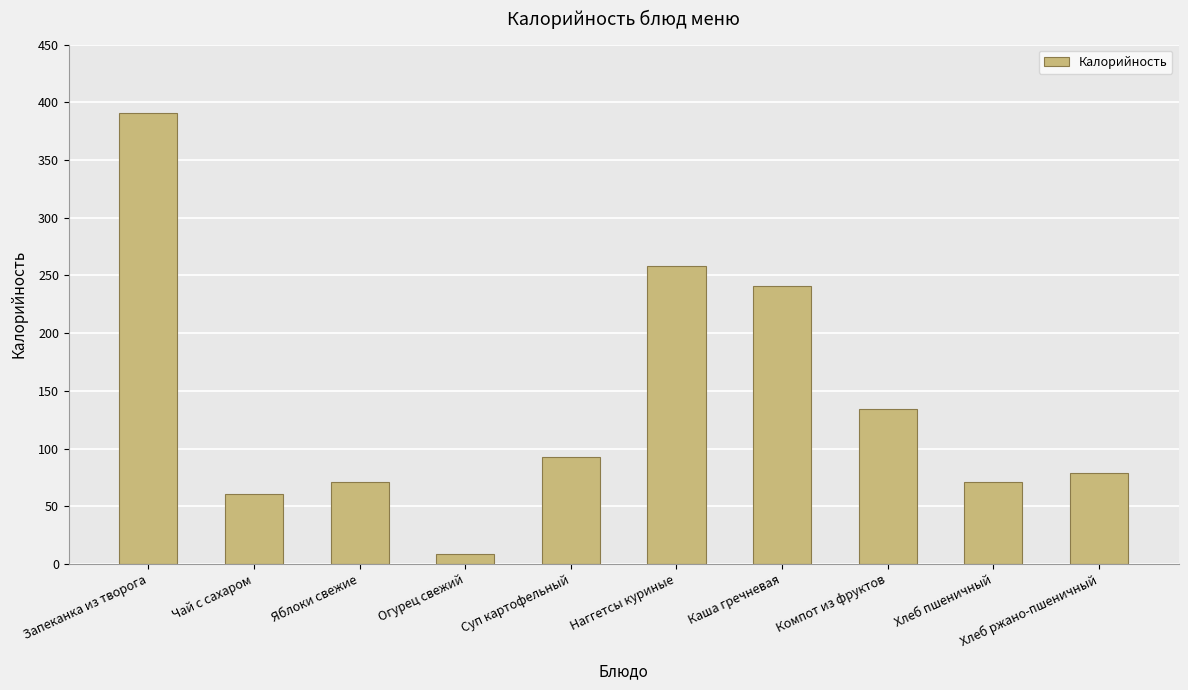

What is the label of the 1st bar from the right?

Хлеб ржано-пшеничный